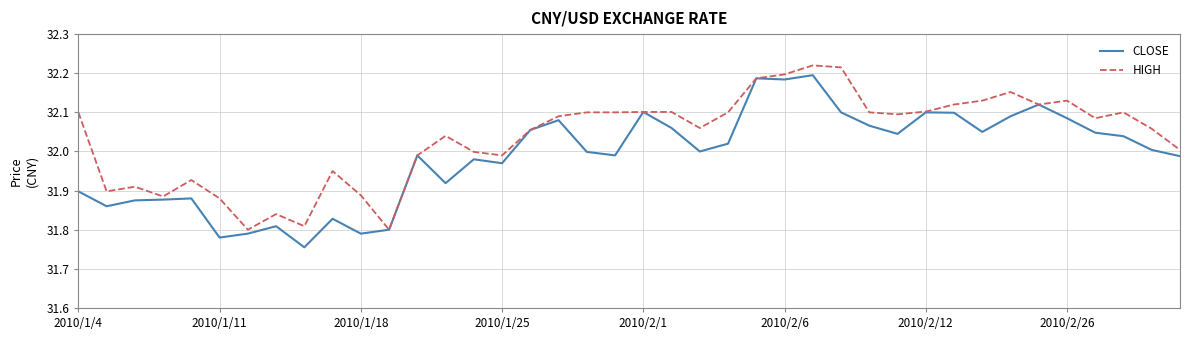

What is the difference between the maximum and minimum values in the CLOSE series?

0.4